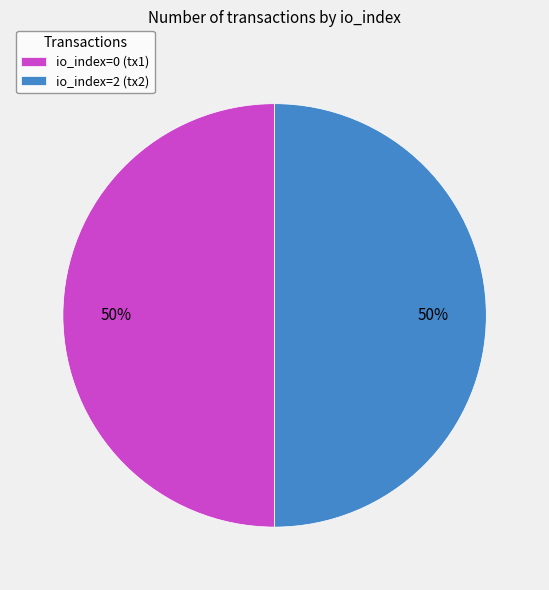

How many slices are in this pie chart?

2